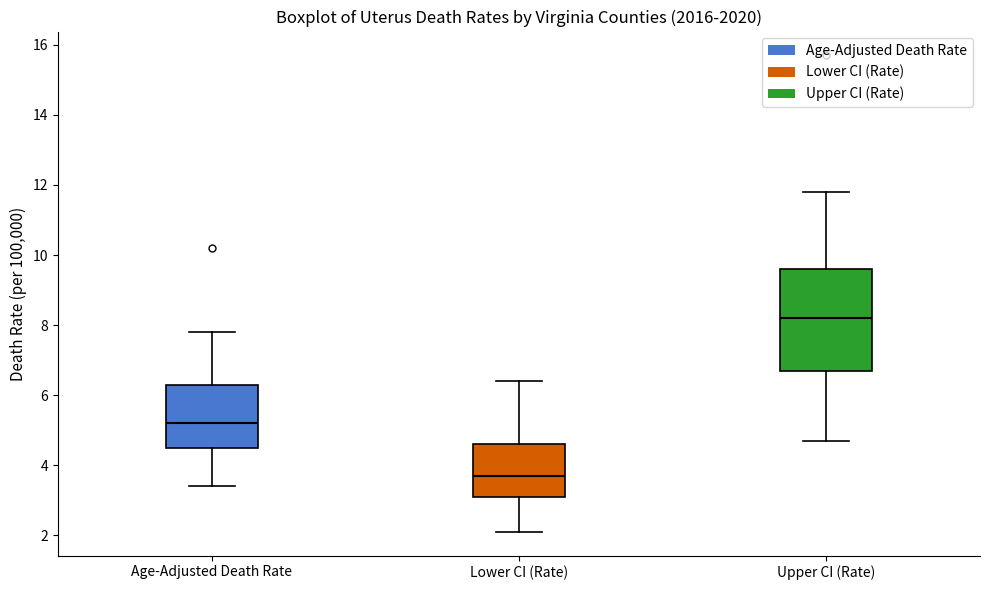

Reading left to right, transcribe this box plot: for each box, give where its median line is, the range the box spans, and where its two whiskers end, as read against the y-axis. The values are not printed on the chart, so give them approximately, as read against the axis.

Age-Adjusted Death Rate: median 5.2, box 4.6 to 6.4, whiskers 3.4 to 7.8
Lower CI (Rate): median 3.8, box 3.2 to 4.6, whiskers 2.2 to 6.4
Upper CI (Rate): median 8.2, box 6.8 to 9.6, whiskers 4.8 to 11.8